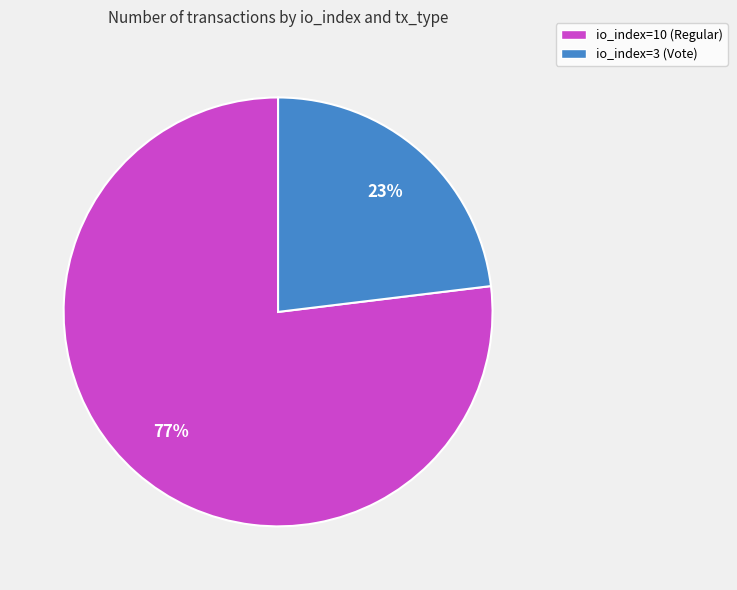

Rank the categories by value from lowest to highest.

io_index=3 (Vote), io_index=10 (Regular)